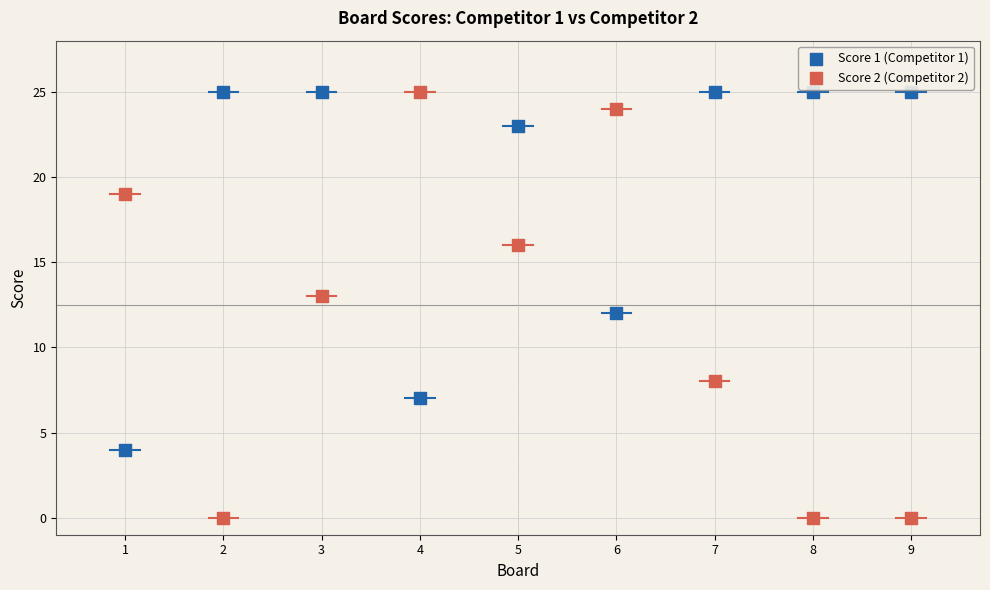

Which series has the largest Y range (max minus min)?

Score 2 (Competitor 2)